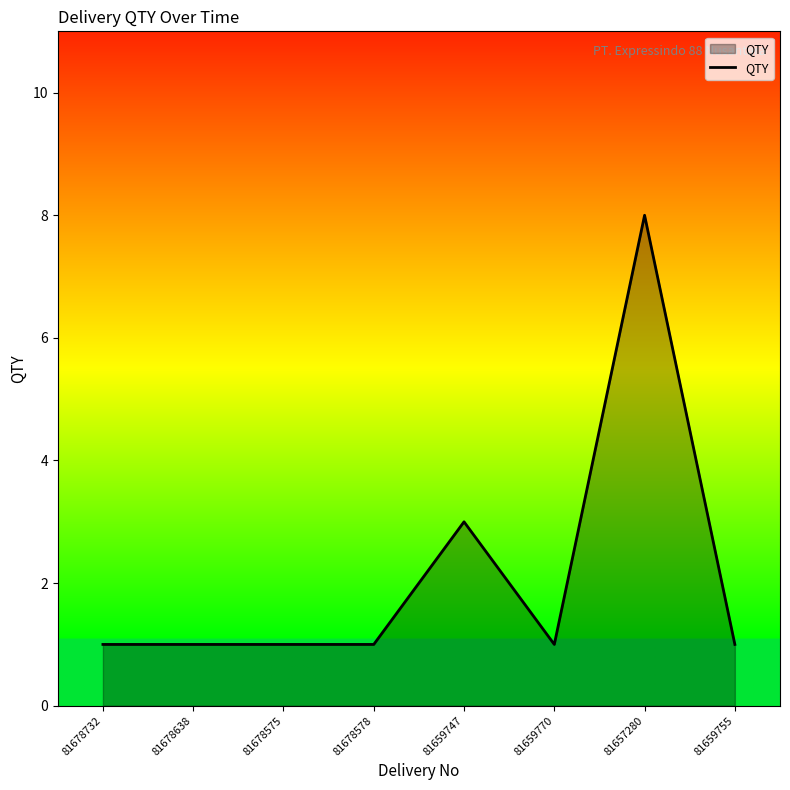

Which category has the highest value across all series?

81657280